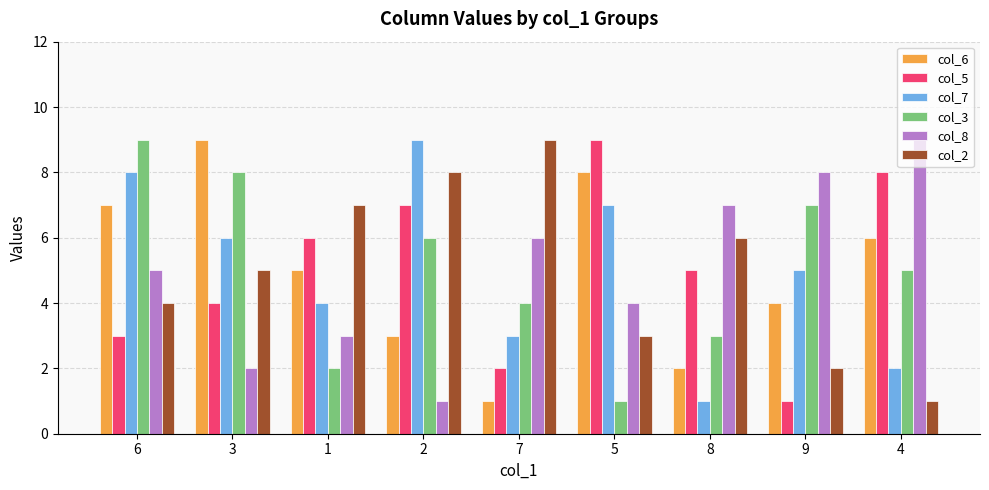

At 5, list the series in order from smallest to largest.

col_3, col_2, col_8, col_7, col_6, col_5